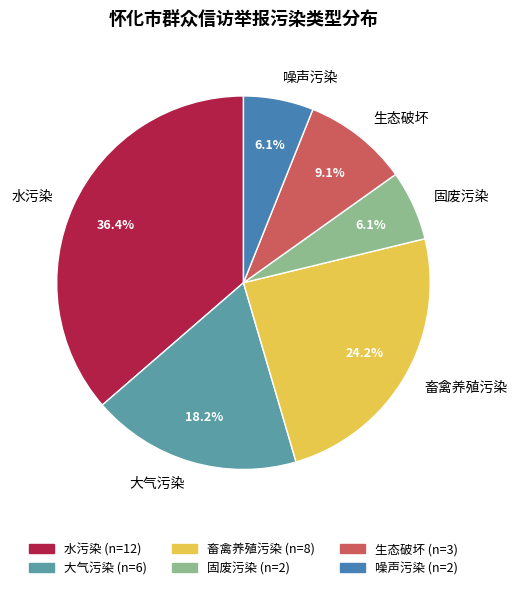

To the nearest percent, what percentage of the pie is 噪声污染?

6%